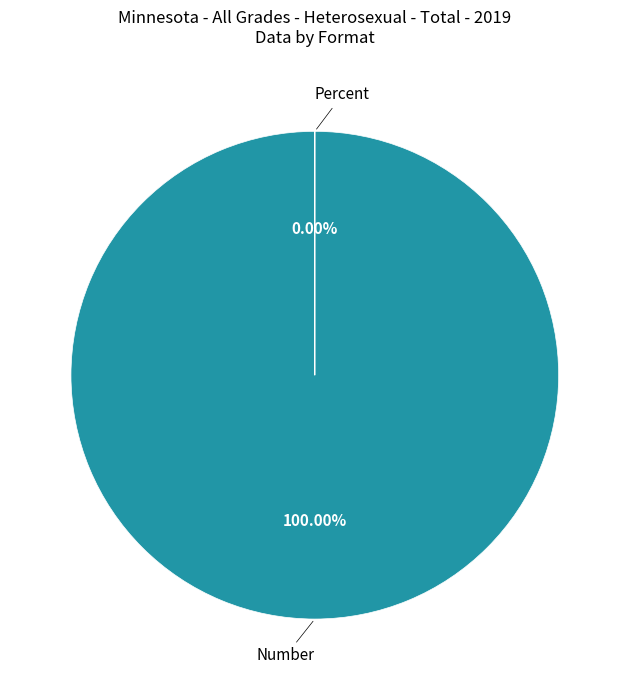

To the nearest percent, what percentage of the pie is Number?

100%